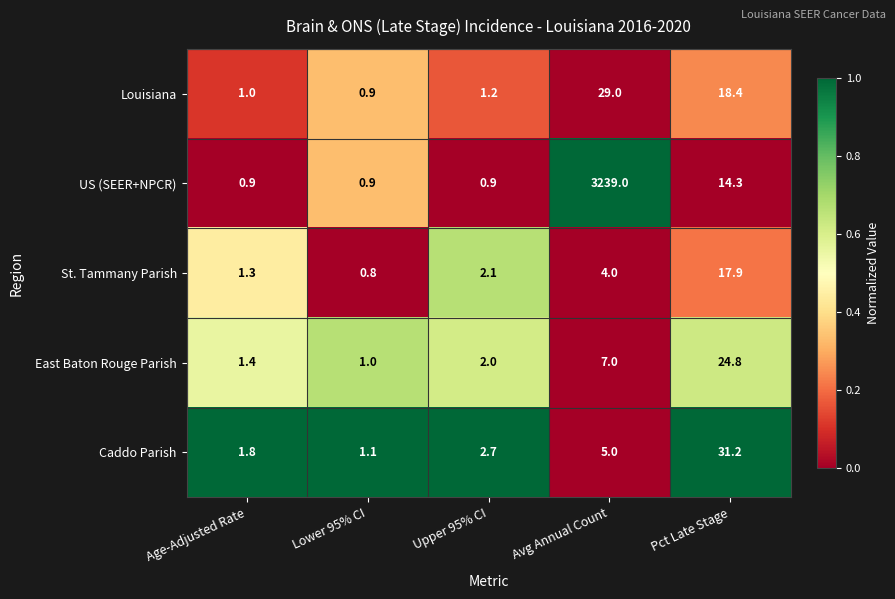

What is the difference between the second highest and minimum values in the Caddo Parish series?

3.9